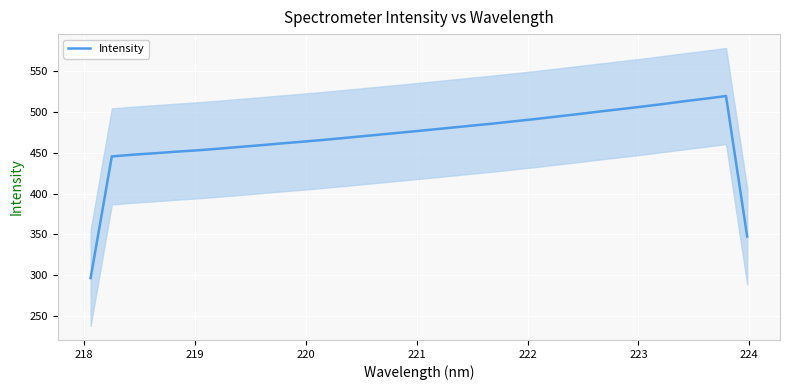

How many distinct data groups are displayed?

1